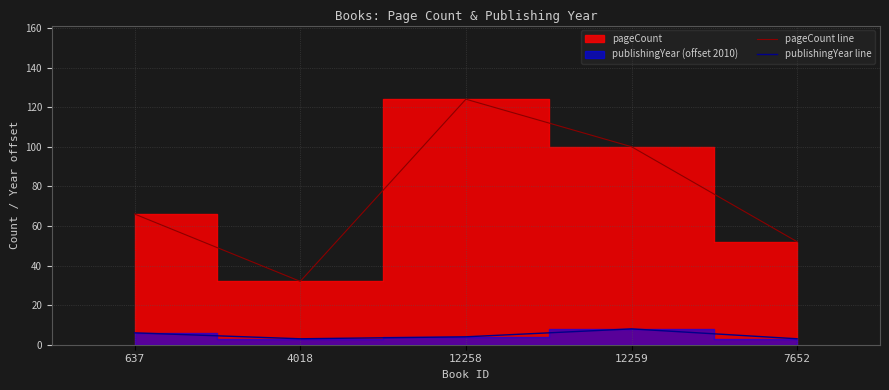

List the series in order of their overall mean, highest first.

pageCount line, publishingYear line